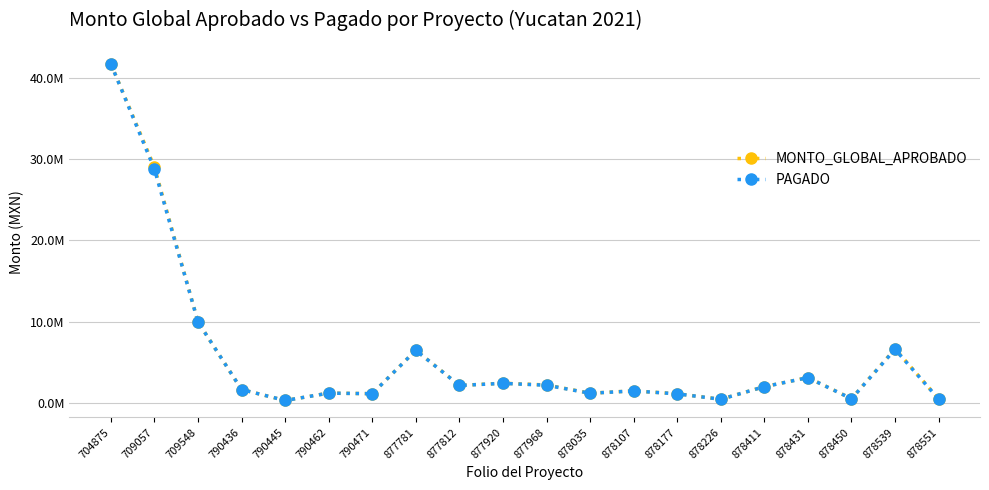

True or false: MONTO_GLOBAL_APROBADO has more than 2 points higher than both neighbors.

True